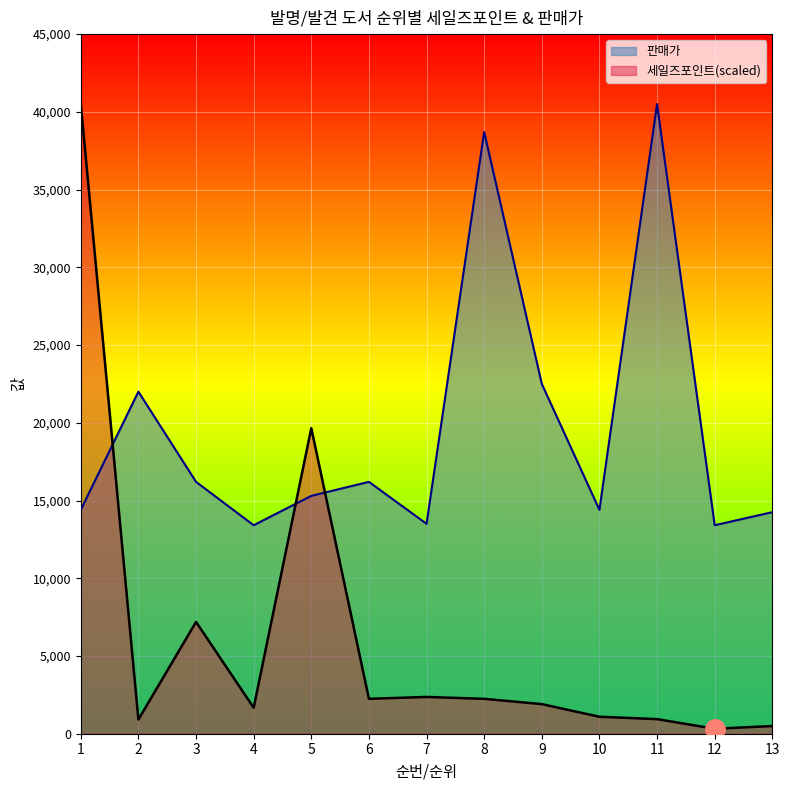

Reading left to right, extract all data points from this chart.

세일즈포인트: 40500.0	912.7	7191.5	1673.3	19654.6	2245.0	2365.7	2245.0	1904.1	1091.1	938.9	320.0	493.1
판매가: 14400.0	22000.0	16200.0	13410.0	15300.0	16200.0	13500.0	38700.0	22500.0	14400.0	40500.0	13410.0	14250.0